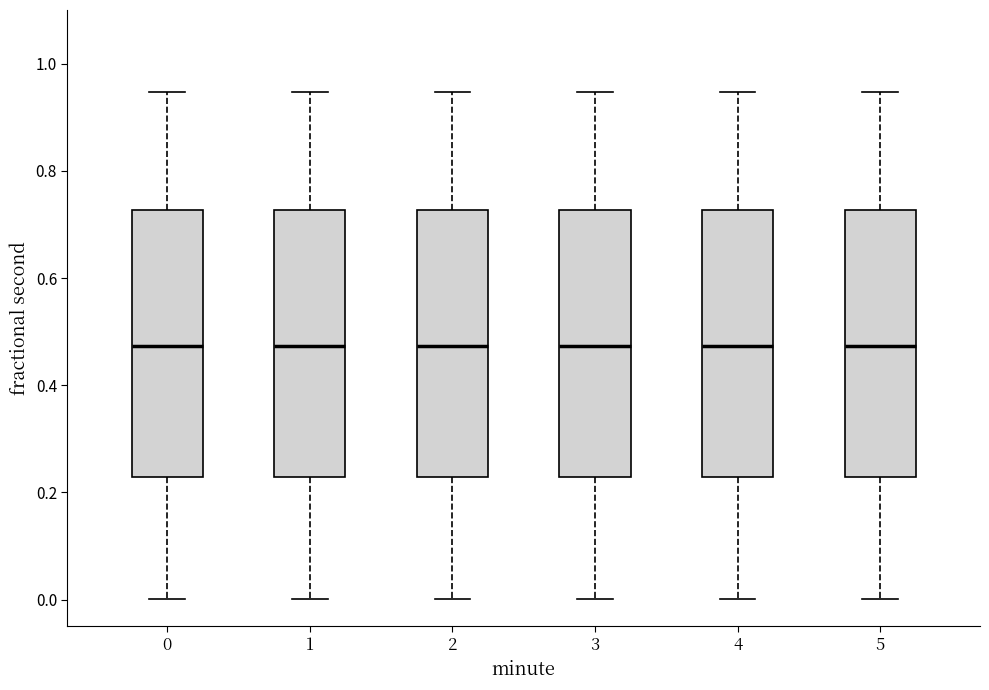

Reading left to right, transcribe this box plot: for each box, give where its median line is, the range the box spans, and where its two whiskers end, as read against the y-axis. The values are not printed on the chart, so give them approximately, as read against the axis.

0: median 0.48, box 0.22 to 0.72, whiskers 0.00 to 0.94
1: median 0.48, box 0.22 to 0.72, whiskers 0.00 to 0.94
2: median 0.48, box 0.22 to 0.72, whiskers 0.00 to 0.94
3: median 0.48, box 0.22 to 0.72, whiskers 0.00 to 0.94
4: median 0.48, box 0.22 to 0.72, whiskers 0.00 to 0.94
5: median 0.48, box 0.22 to 0.72, whiskers 0.00 to 0.94